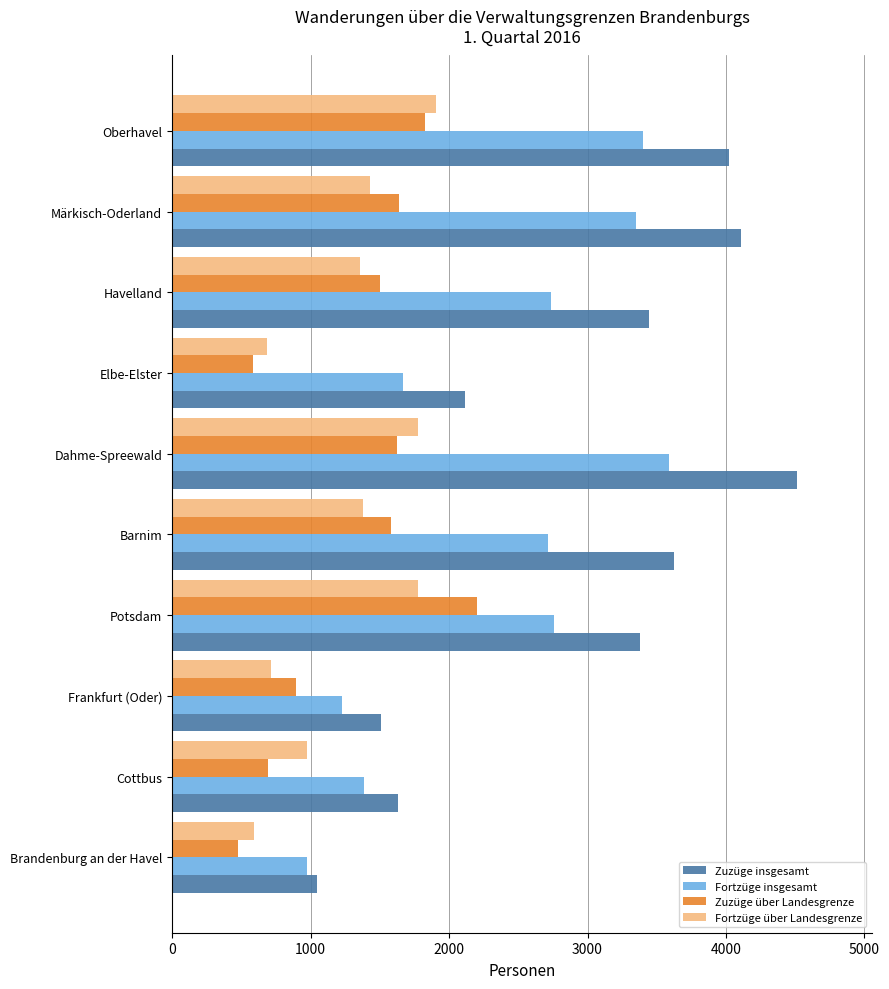

Which series has the largest range (max minus min)?

Zuzüge insgesamt